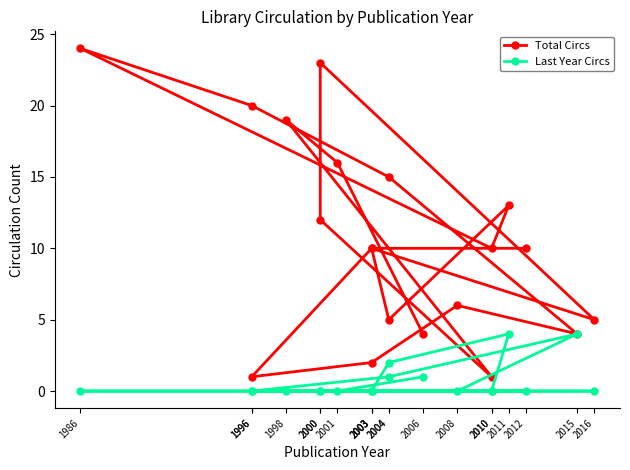

Is the value of Total Circs at 2012 greater than the value of Last Year Circs at 1998?

Yes